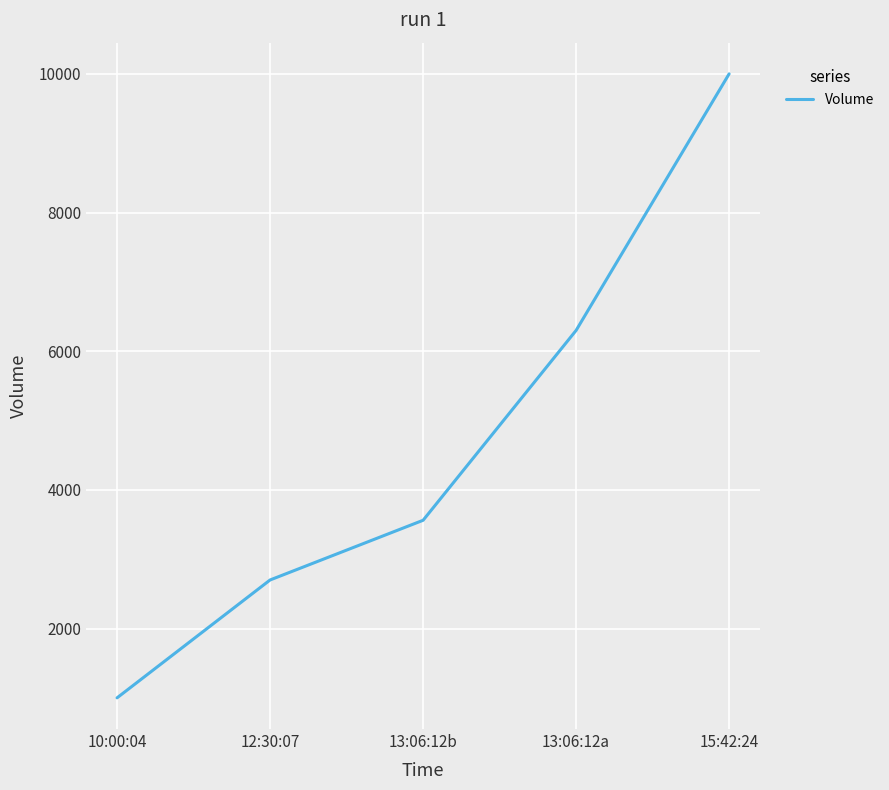

What is the greatest value displayed?

10000